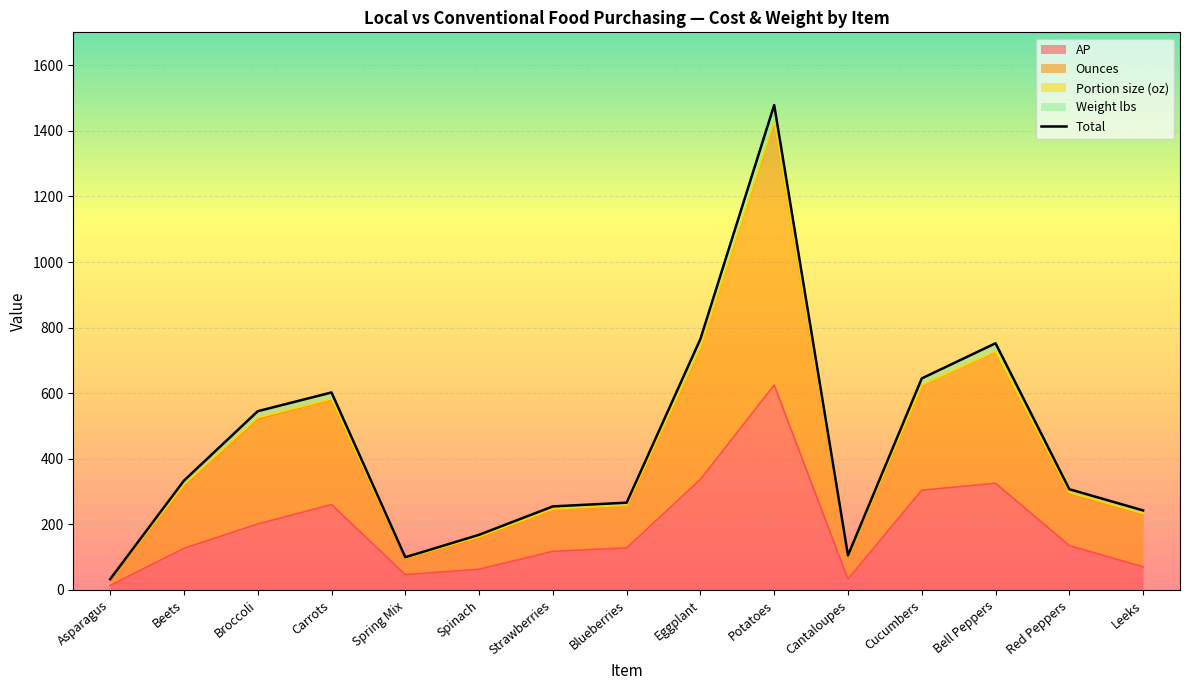

What is the smallest value displayed?

32.6